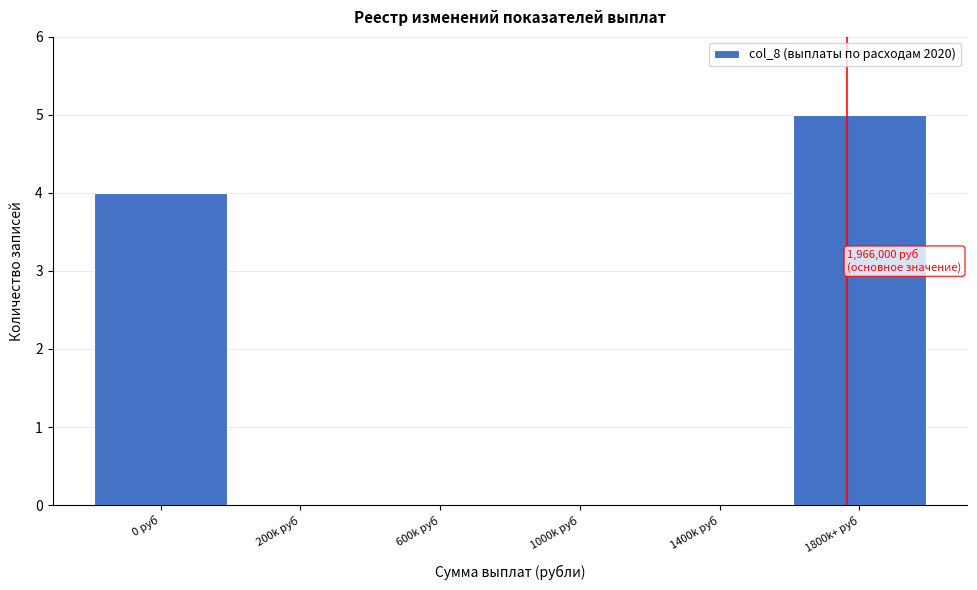

Reading left to right, what are all the values shown in this chart?

0 руб=4	200k руб=0	600k руб=0	1000k руб=0	1400k руб=0	1800k+ руб=5